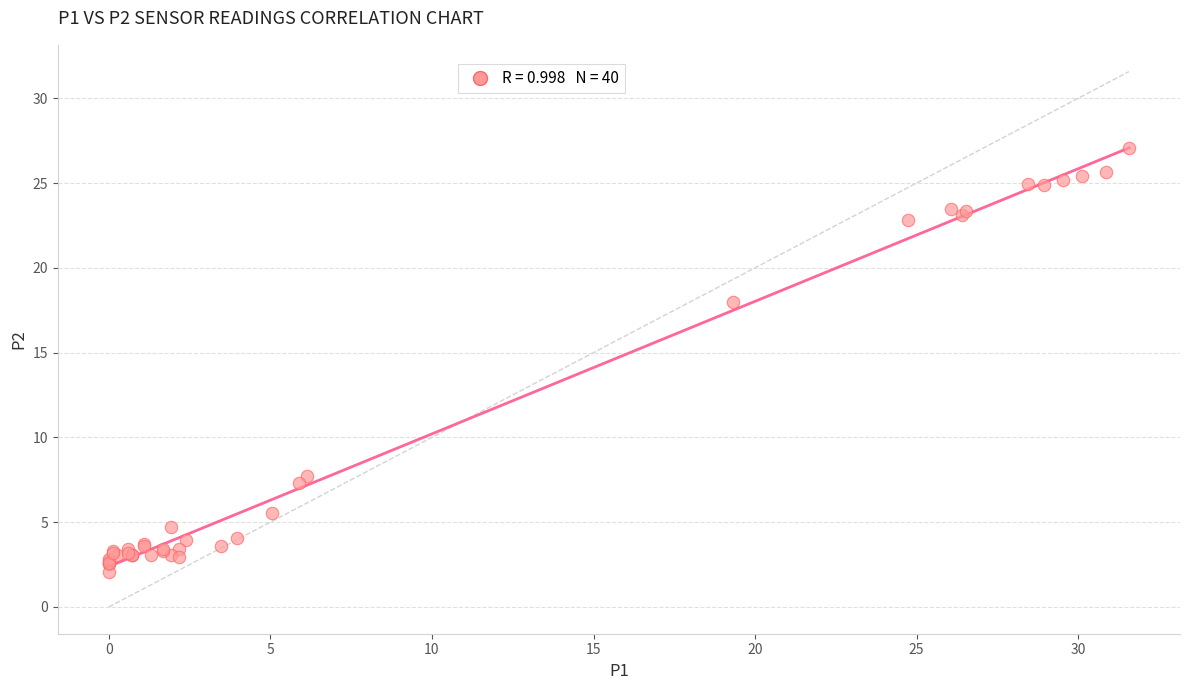

What Y value in the scatter plot is closest to 14?

18.0